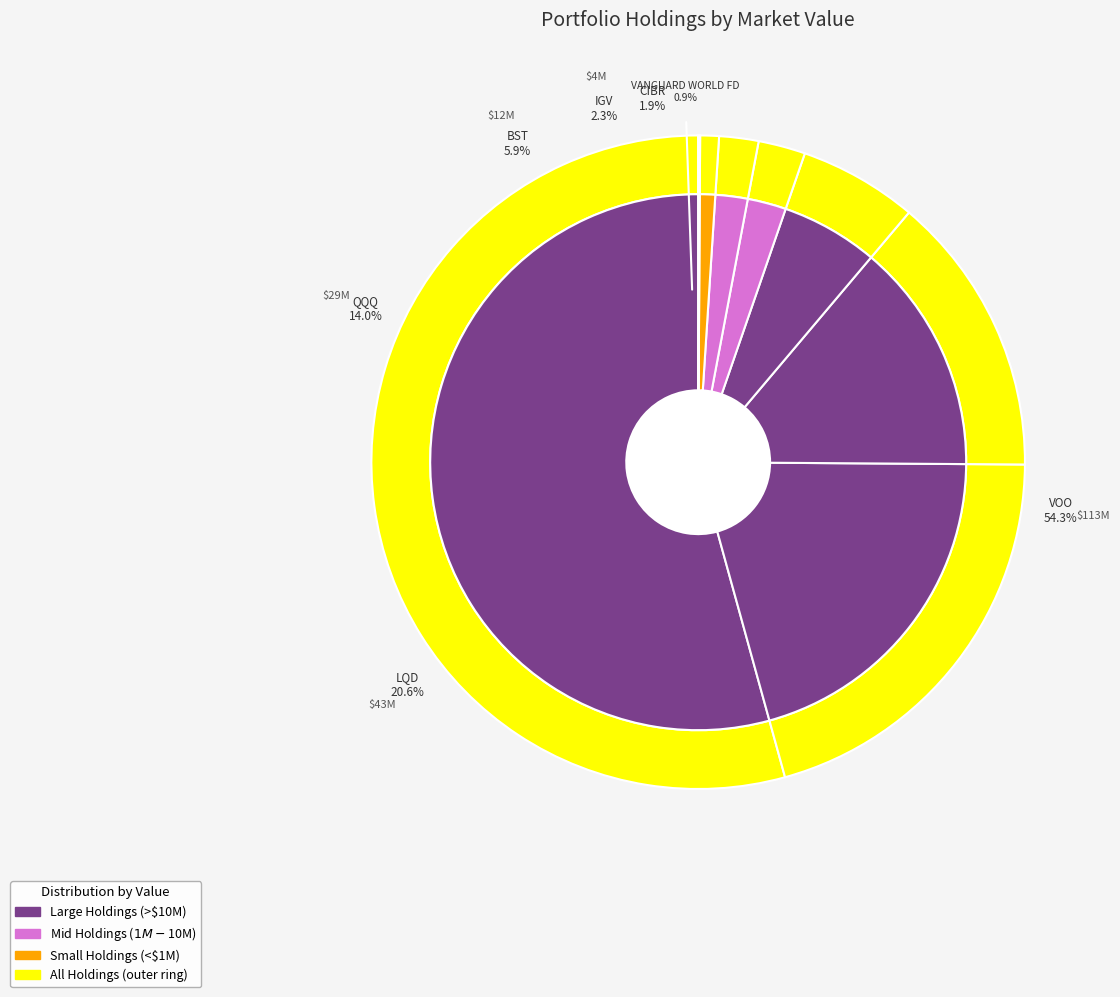

What percentage is NOT represented by VANGUARD INDEX FDS?

45.7%